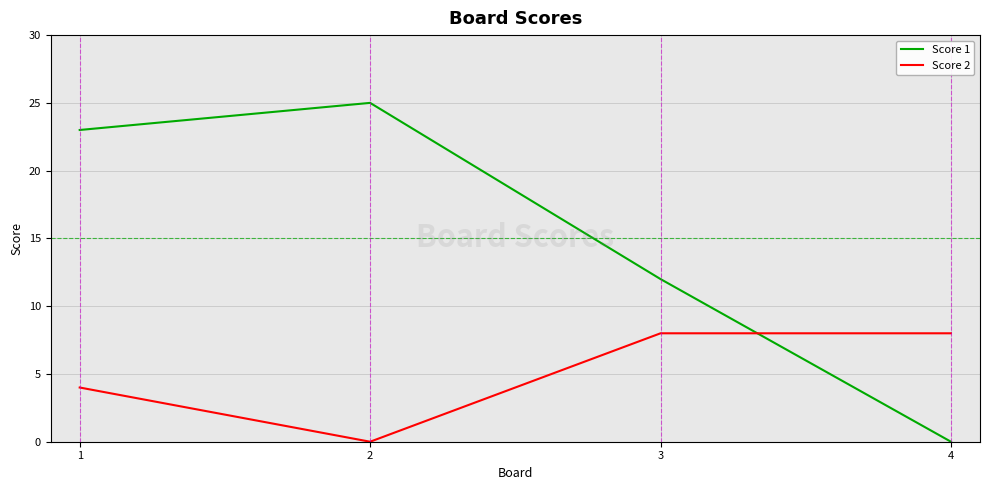

True or false: Score 2 has more than 1 points higher than both neighbors.

False